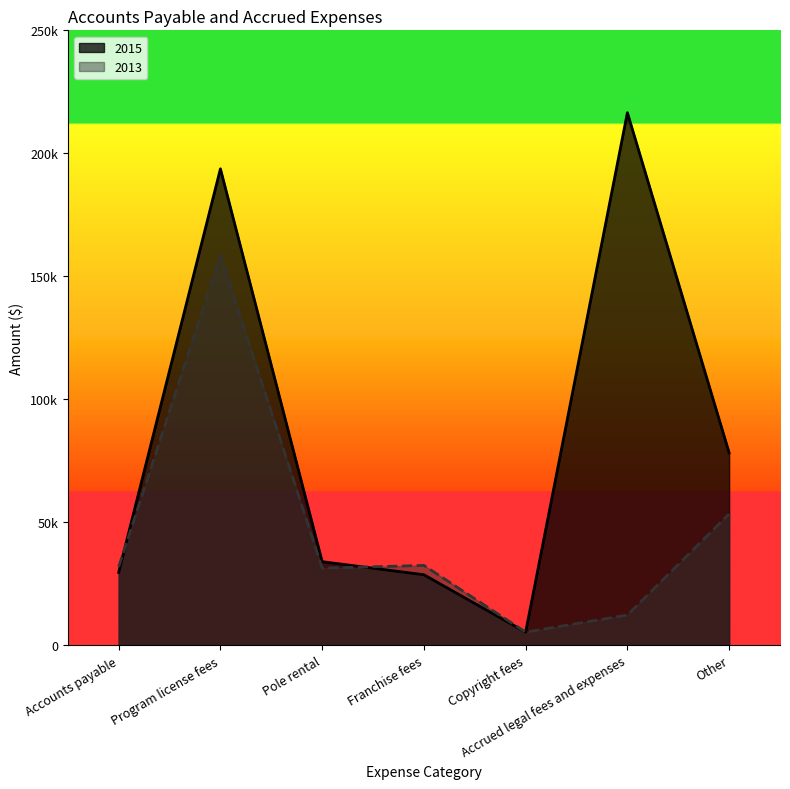

Reading left to right, what are all the values shown in this chart?

2015: Accounts payable=29618	Program license fees=193693	Pole rental=33990	Franchise fees=28676	Copyright fees=5346	Accrued legal fees and expenses=216523	Other=78260
2013: Accounts payable=31868	Program license fees=158460	Pole rental=31364	Franchise fees=32463	Copyright fees=5346	Accrued legal fees and expenses=12296	Other=53384